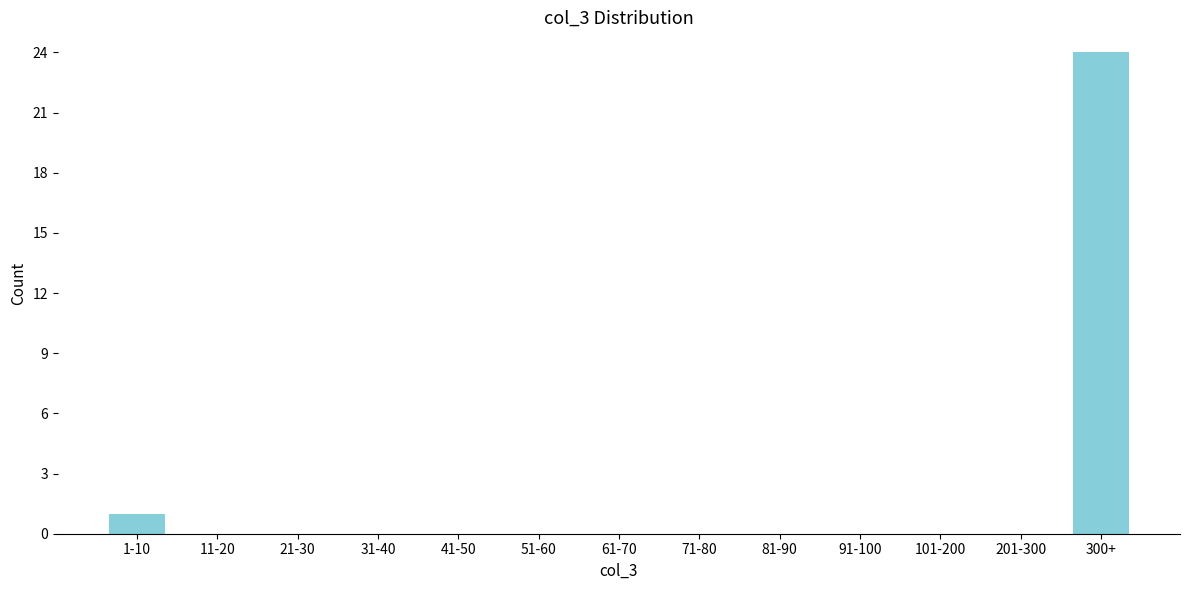

Reading left to right, list all the values displayed in this chart.

1-10=1	11-20=0	21-30=0	31-40=0	41-50=0	51-60=0	61-70=0	71-80=0	81-90=0	91-100=0	101-200=0	201-300=0	300+=24